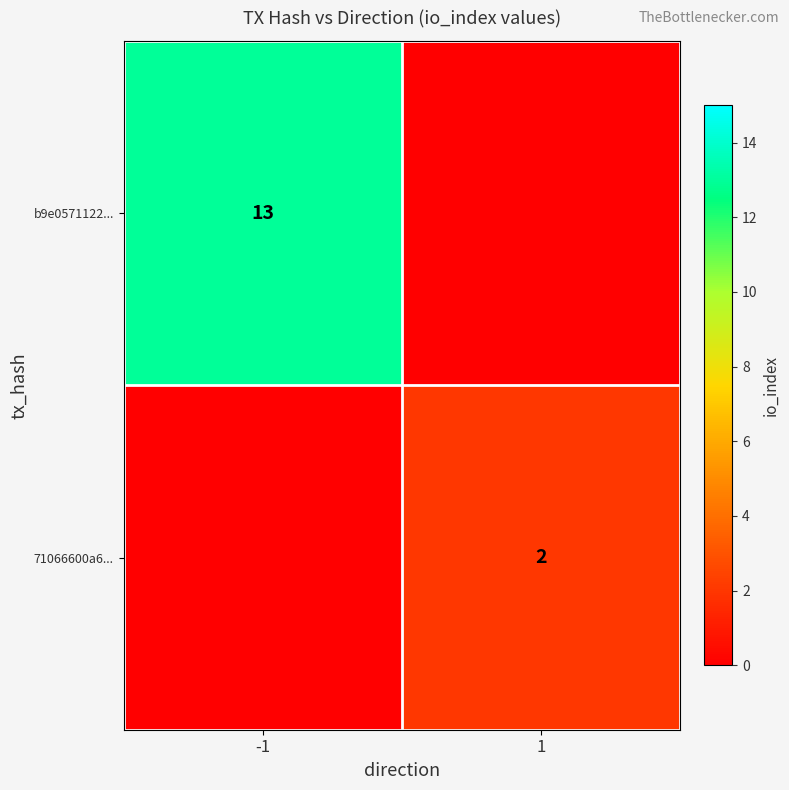

True or false: b9e0571122... has a value of 3 at -1.

False